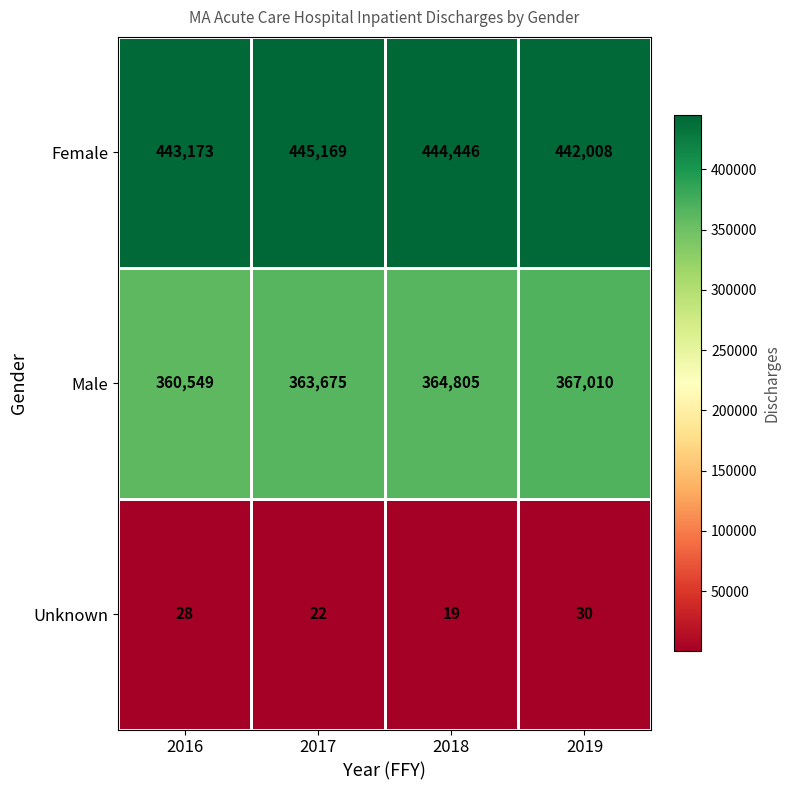

Which series has the widest spread of values?

Male